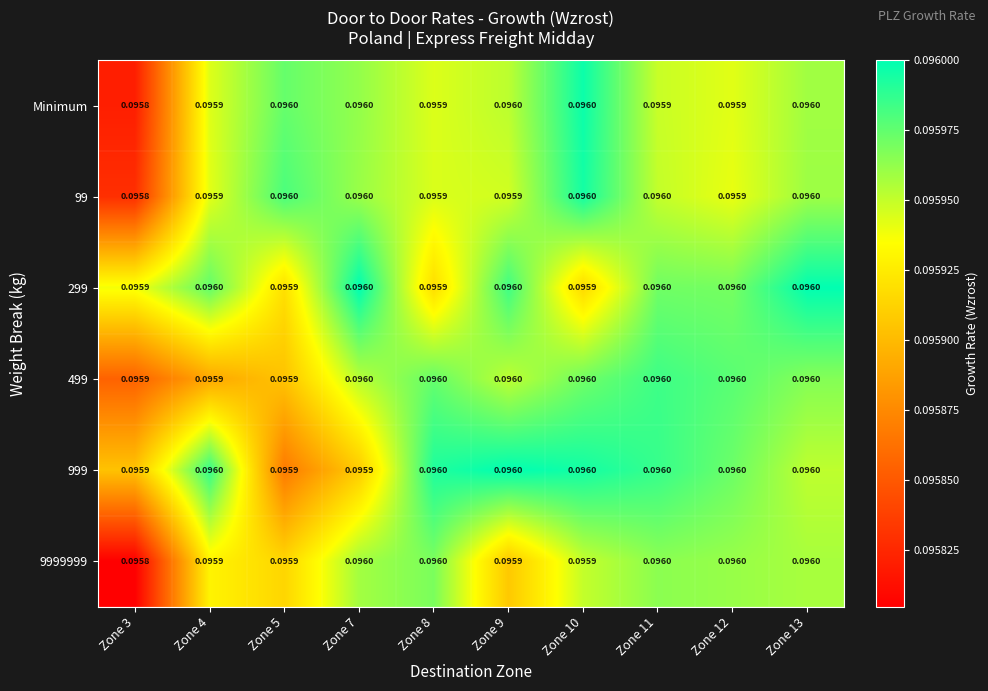

Count the number of categories in the chart.

10